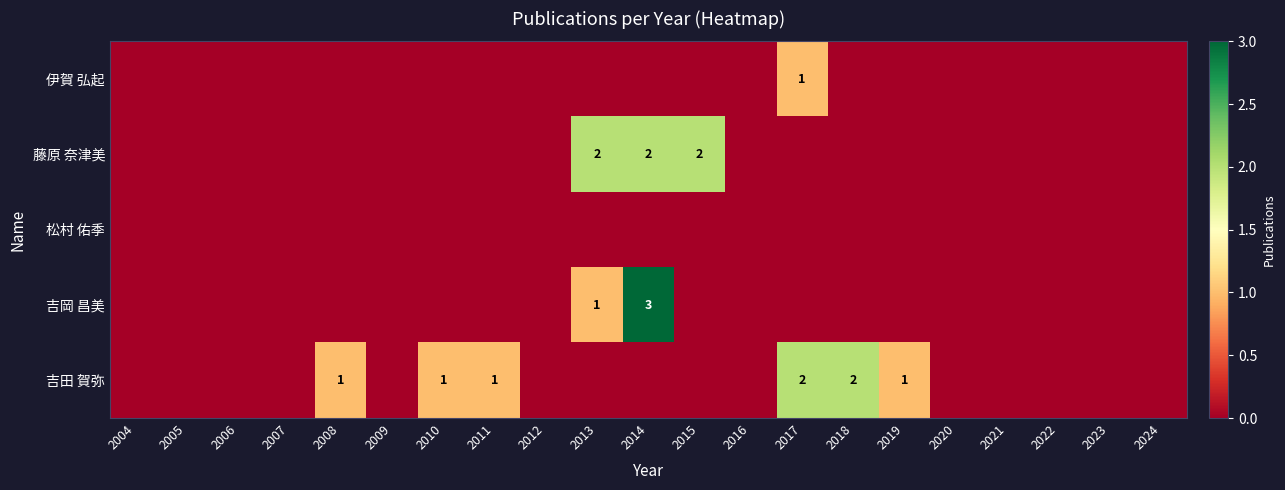

Is it true that 吉岡 昌美 equals 1 at 2013?

True